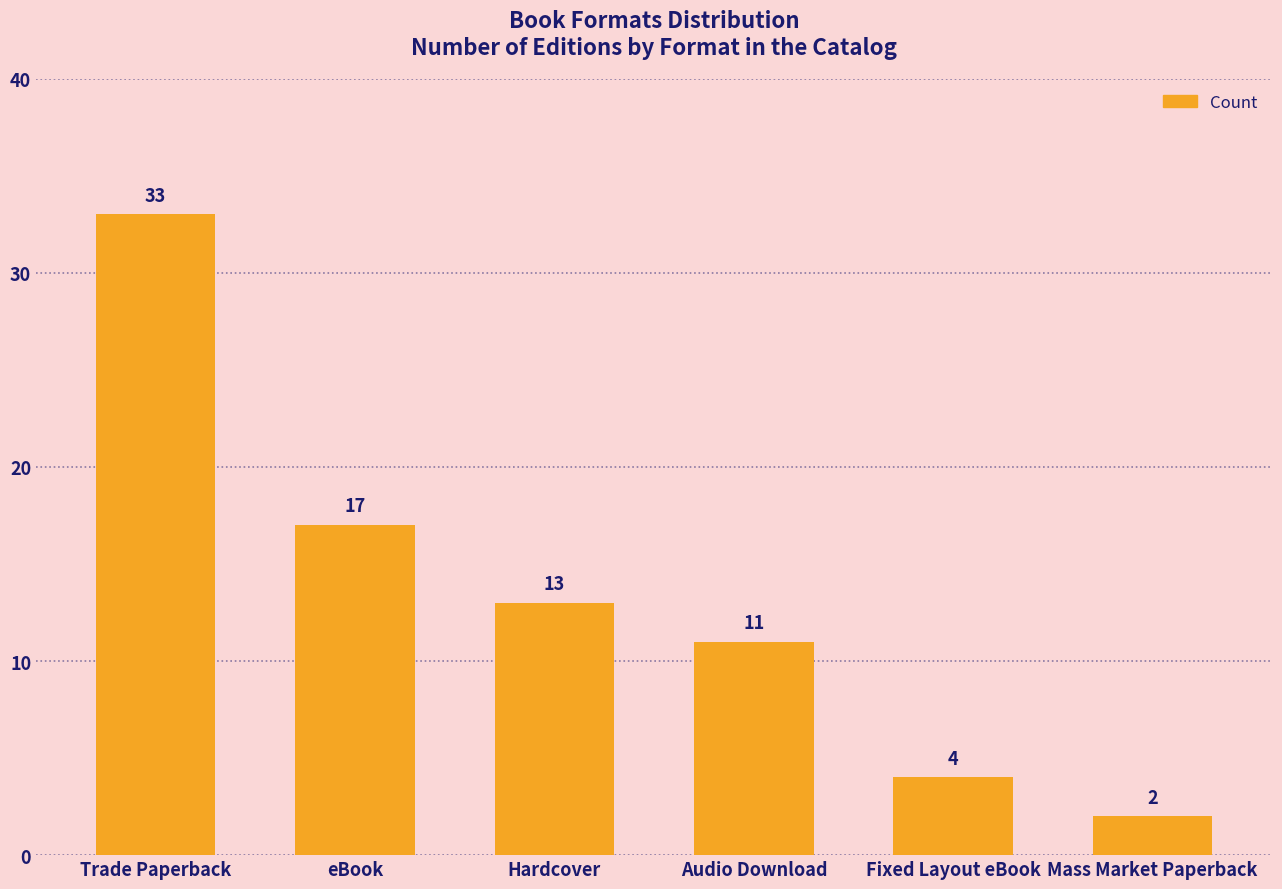

How many data points does each series have?

6